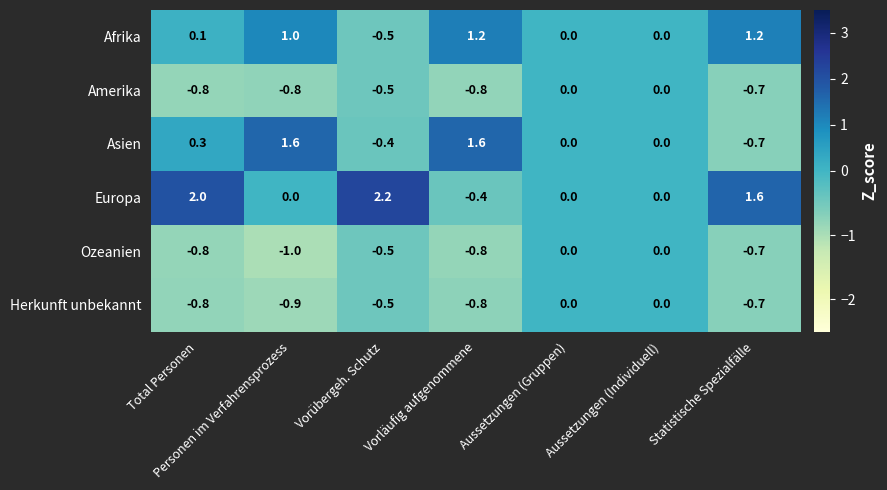

The Afrika series shows 0.0 at Aussetzungen (Individuell). True or false?

True